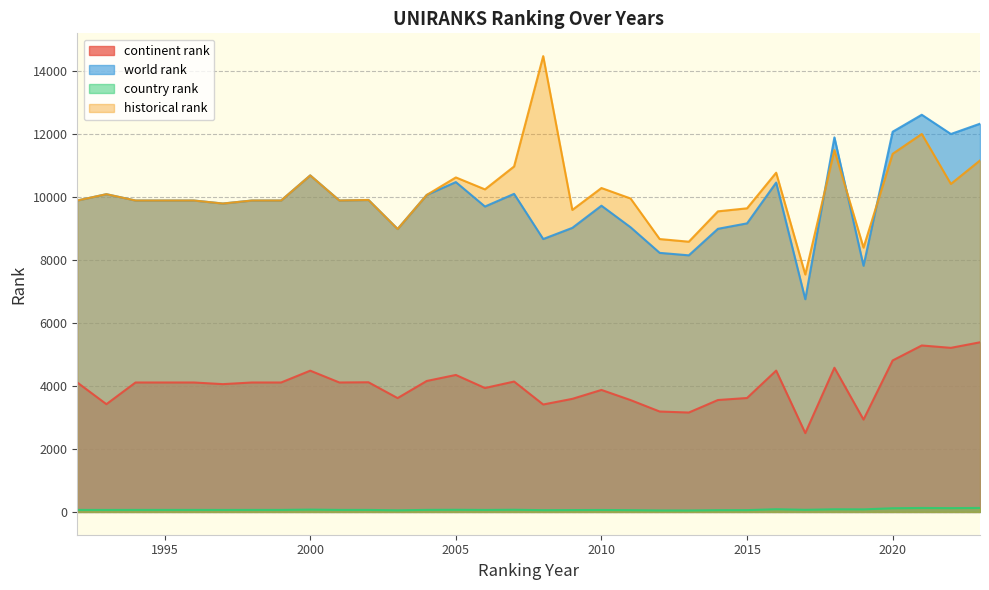

Which category has the highest value in the country rank series?

2023